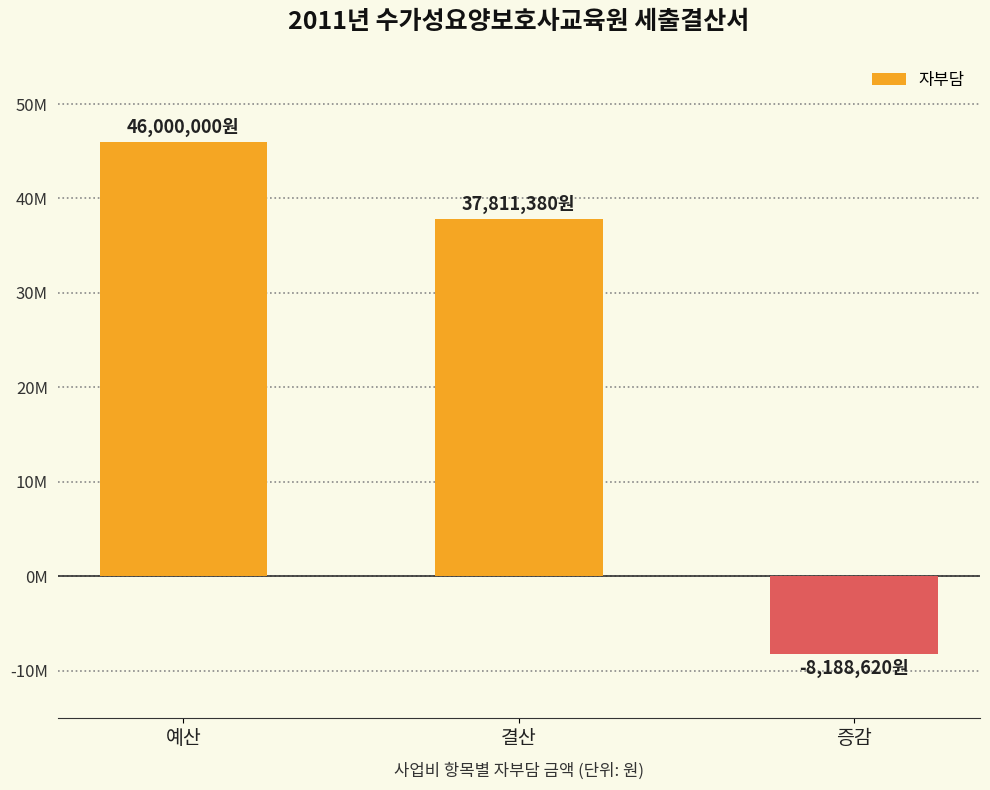

At which label does the data first exceed 37811380?

예산